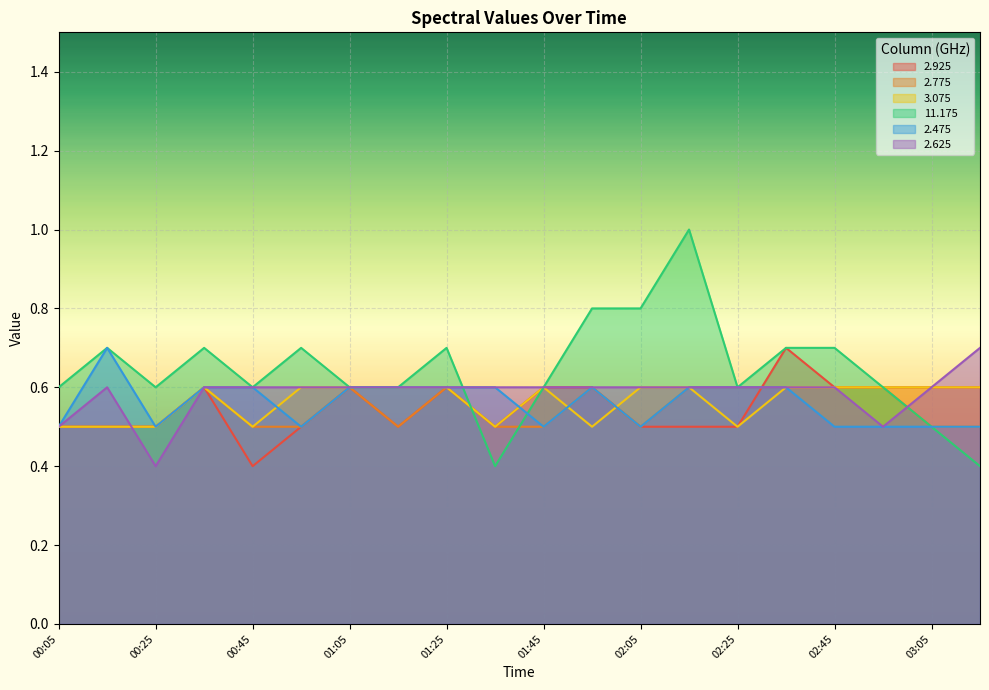

At which category does the chart reach its minimum across all series?

00:45